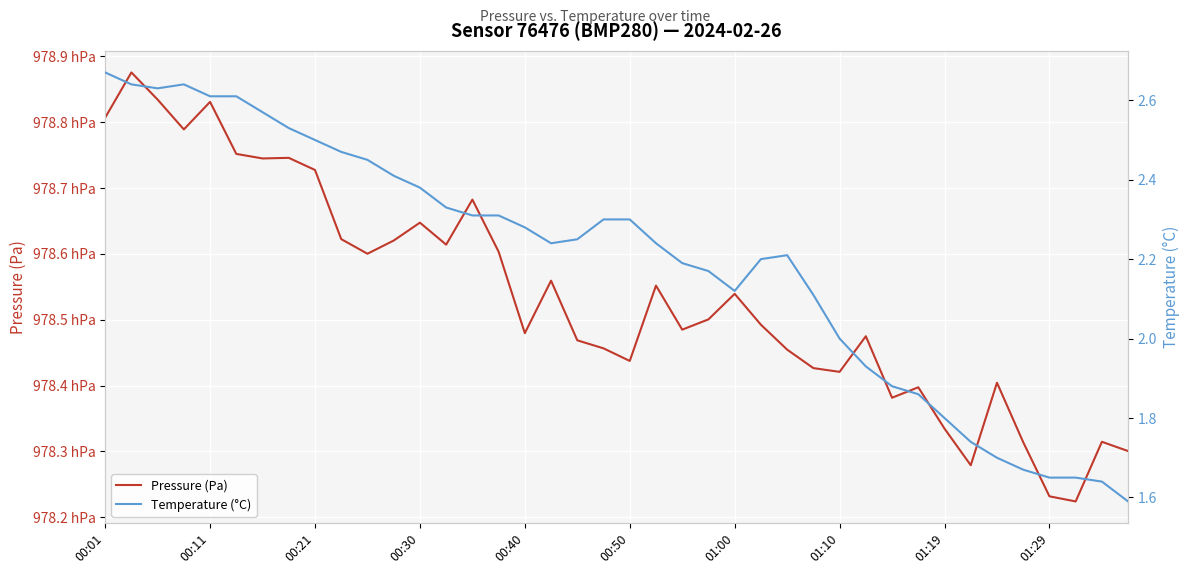

Does the chart display data point markers on the line(s)?

No